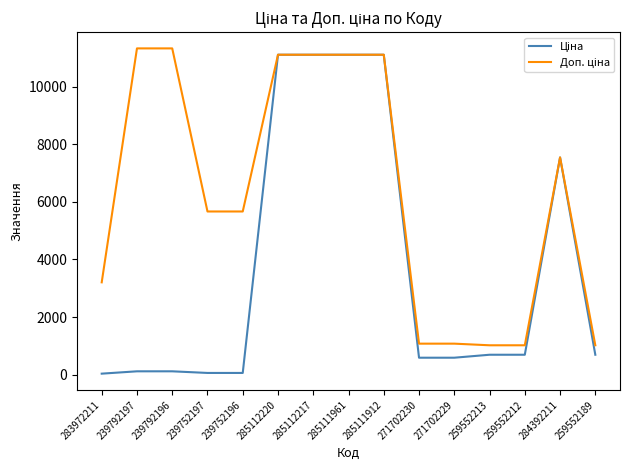

What is the spread (max minus min) of values at 259552213?

328.7